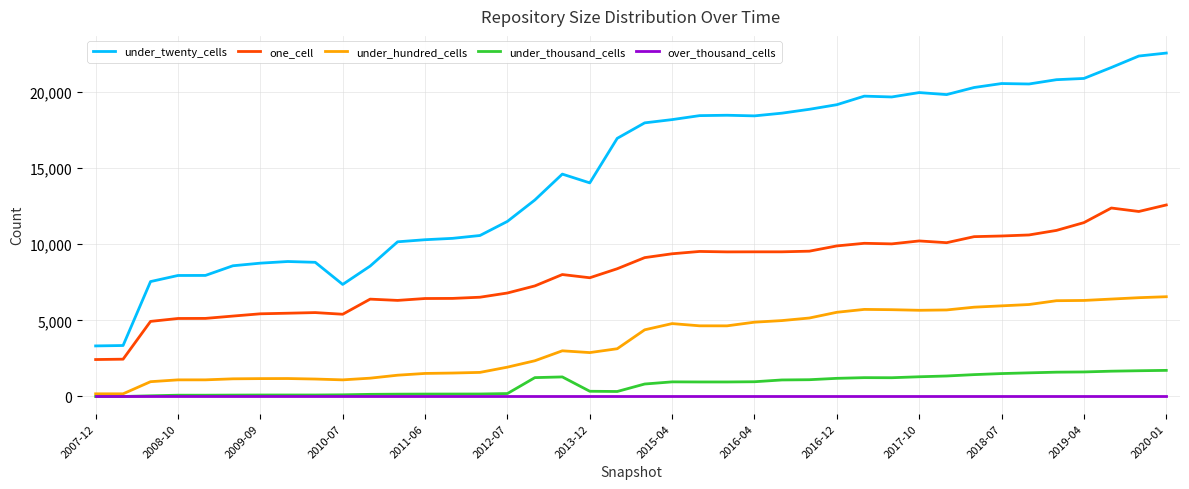

Which series has the widest spread of values?

under_twenty_cells